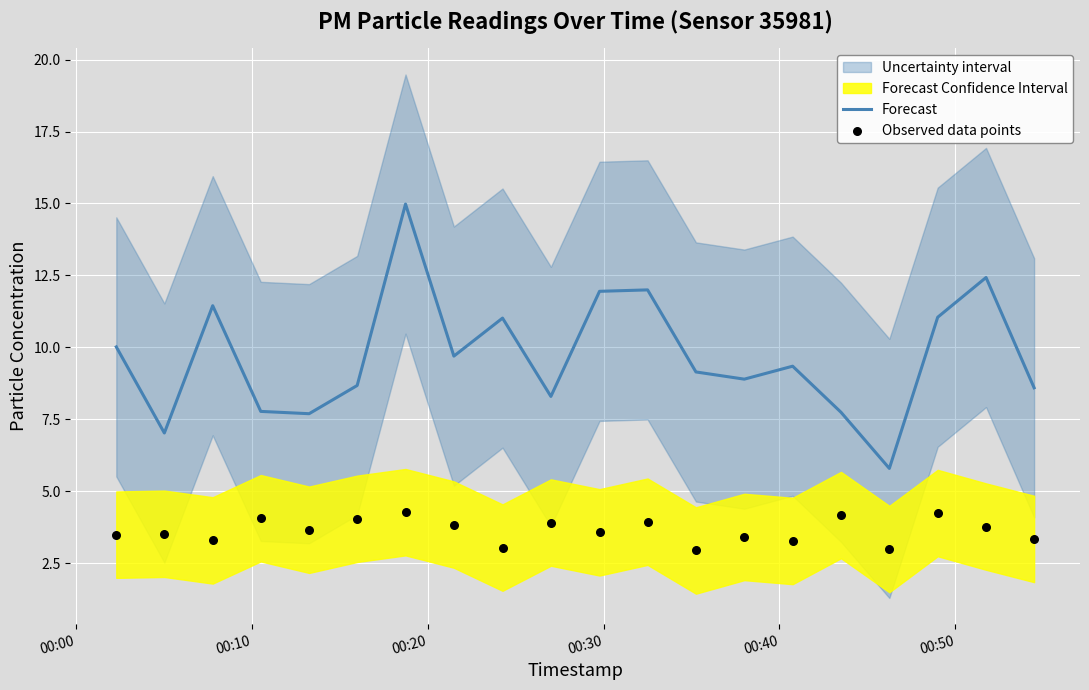

At how many categories does at least one series exceed 9?

11